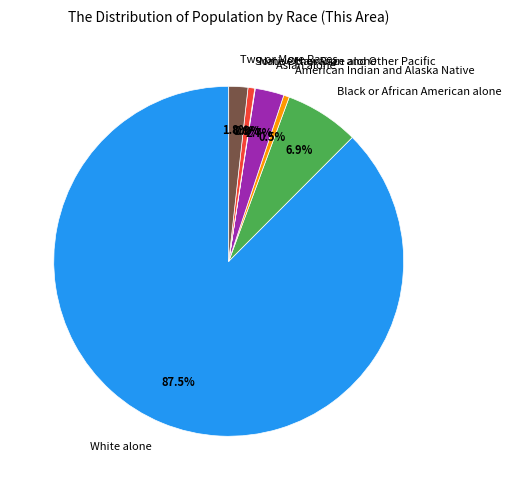

Combined, do American Indian and Alaska Native and Black or African American alone account for over 50%?

No